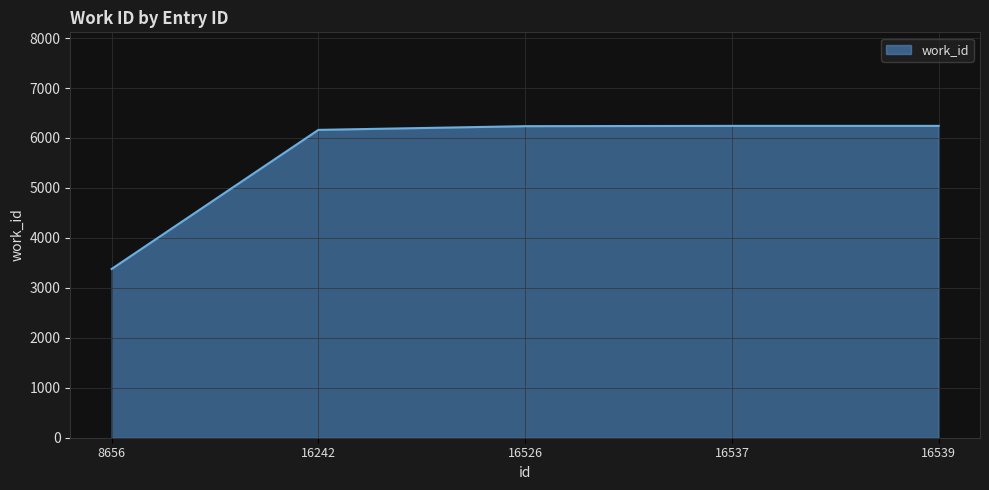

True or false: the data has more than 2 interior local peaks.

False